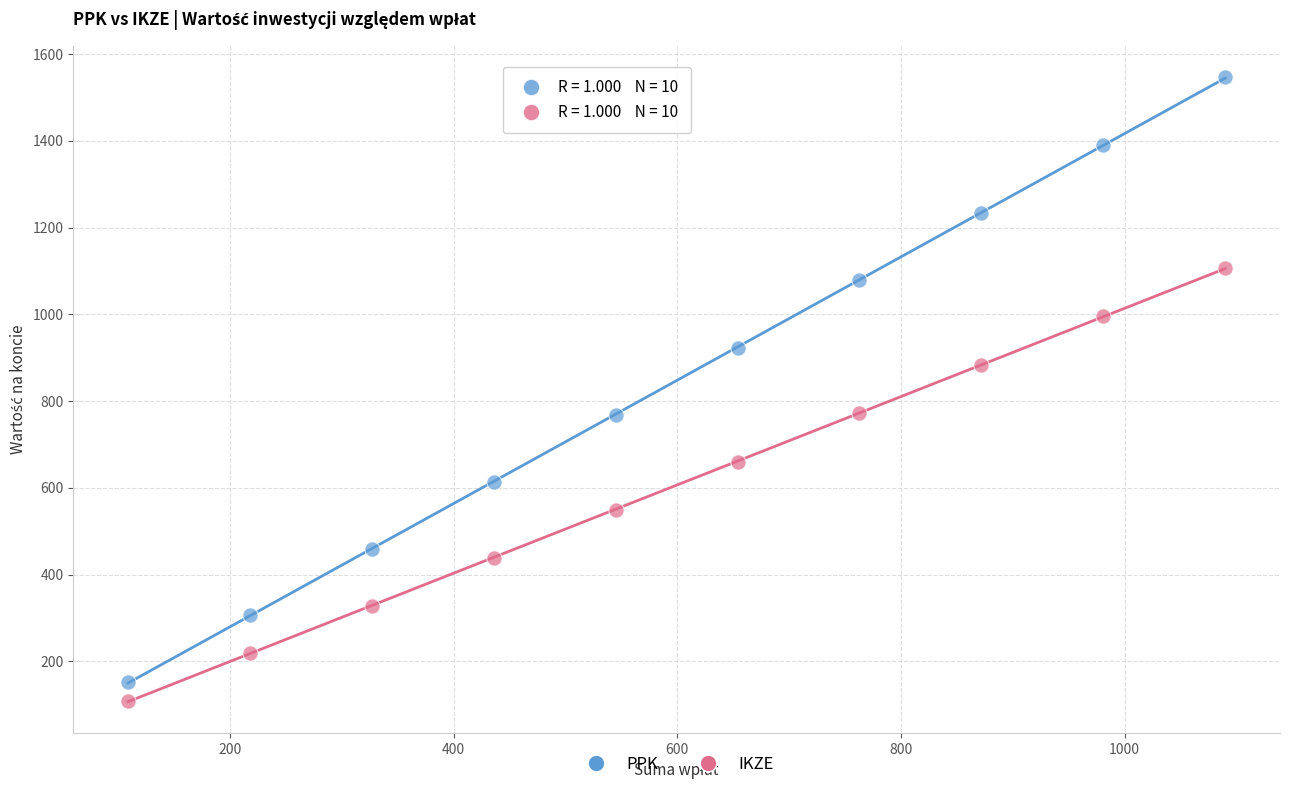

Which series contains the highest Y value?

PPK